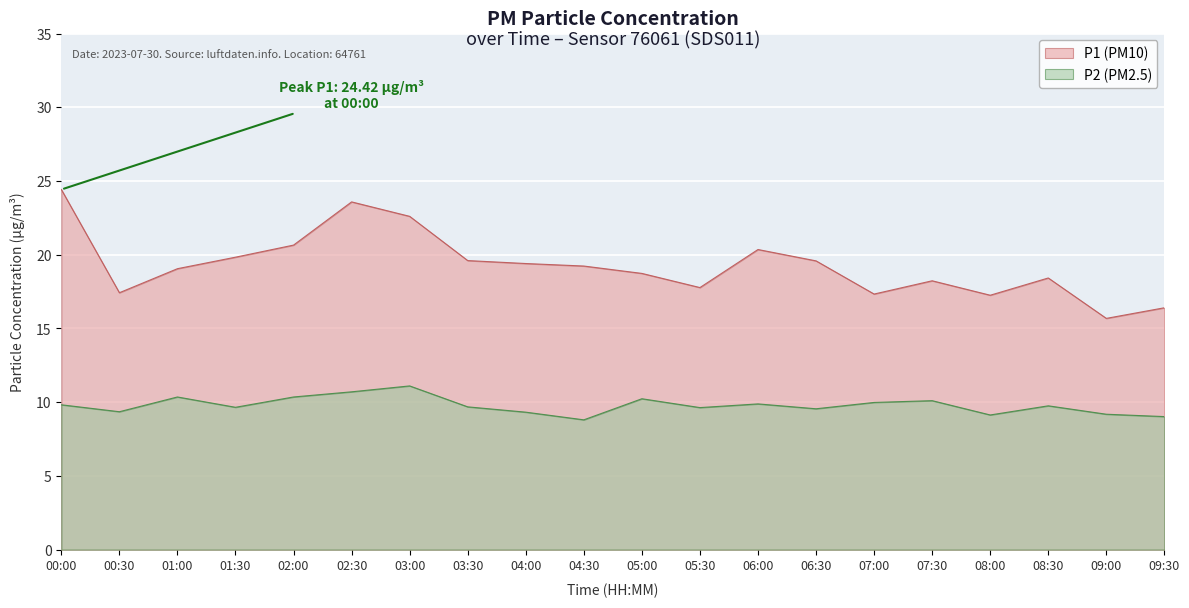

Rank the categories by P1 value from highest to lowest.

00:00, 02:30, 03:00, 02:00, 06:00, 01:30, 03:30, 06:30, 04:00, 04:30, 01:00, 05:00, 08:30, 07:30, 05:30, 00:30, 07:00, 08:00, 09:30, 09:00